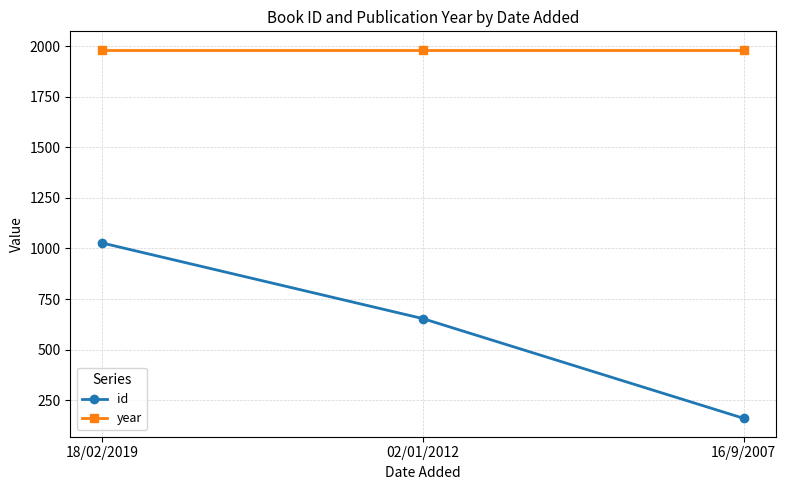

Which series changed the most between 18/02/2019 and 02/01/2012?

id